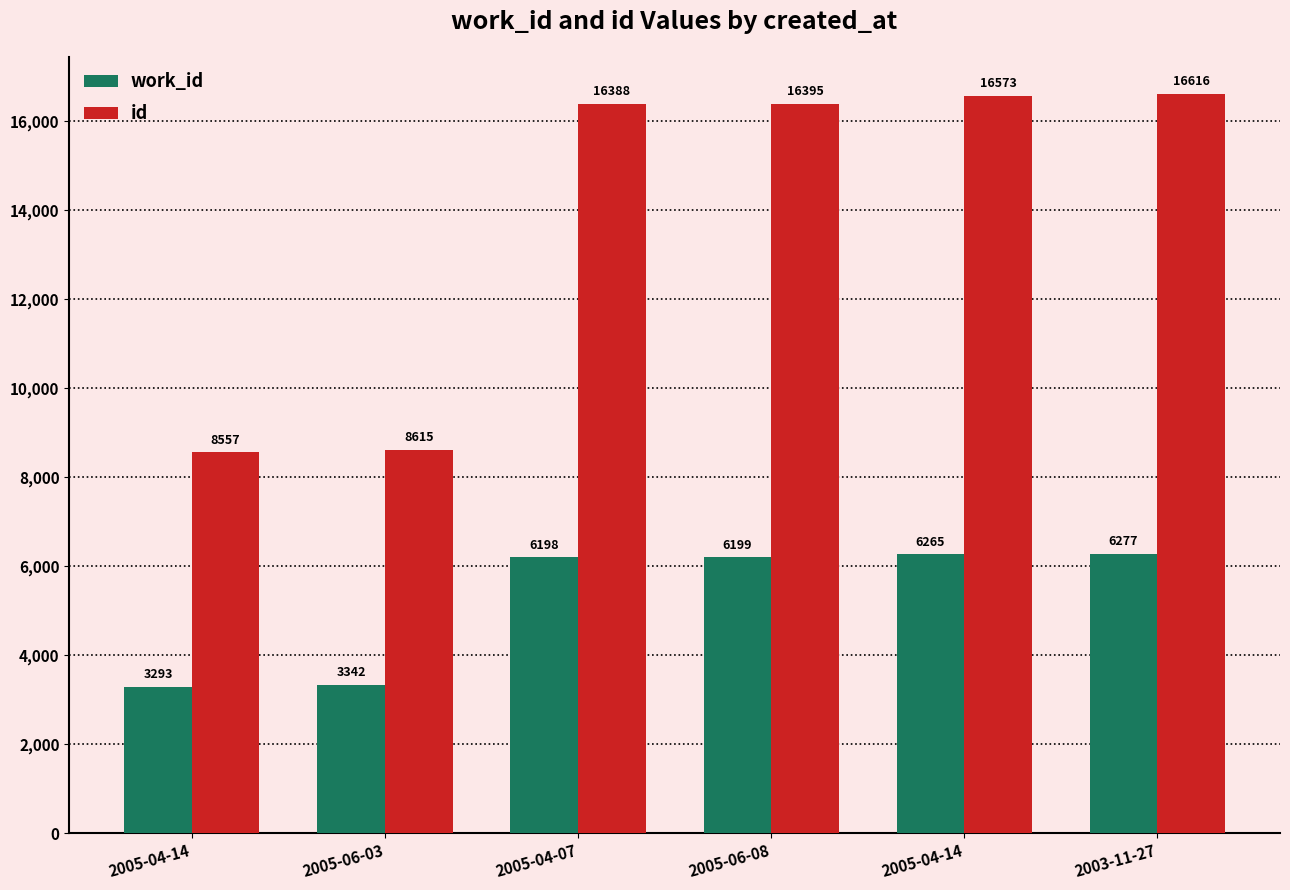

How many bars are there in total?

12